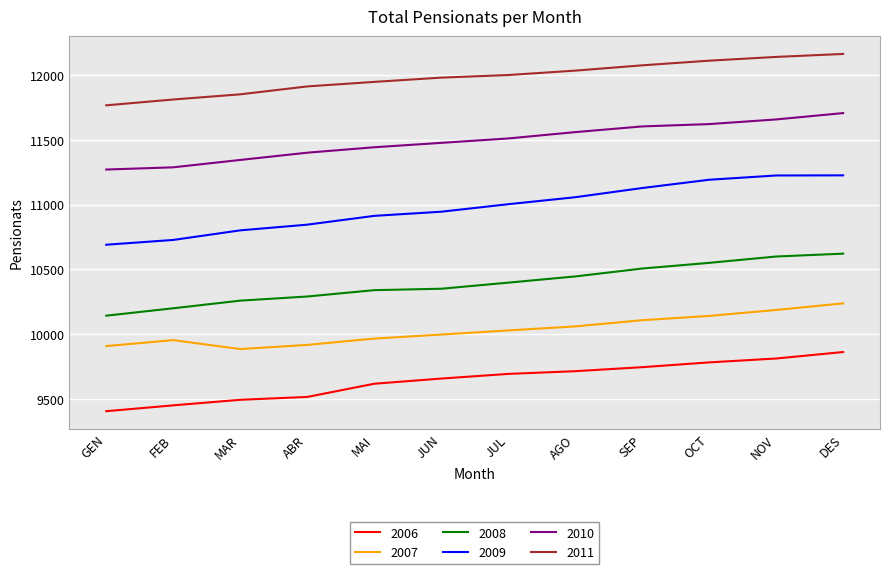

Which series has the widest spread of values?

2009